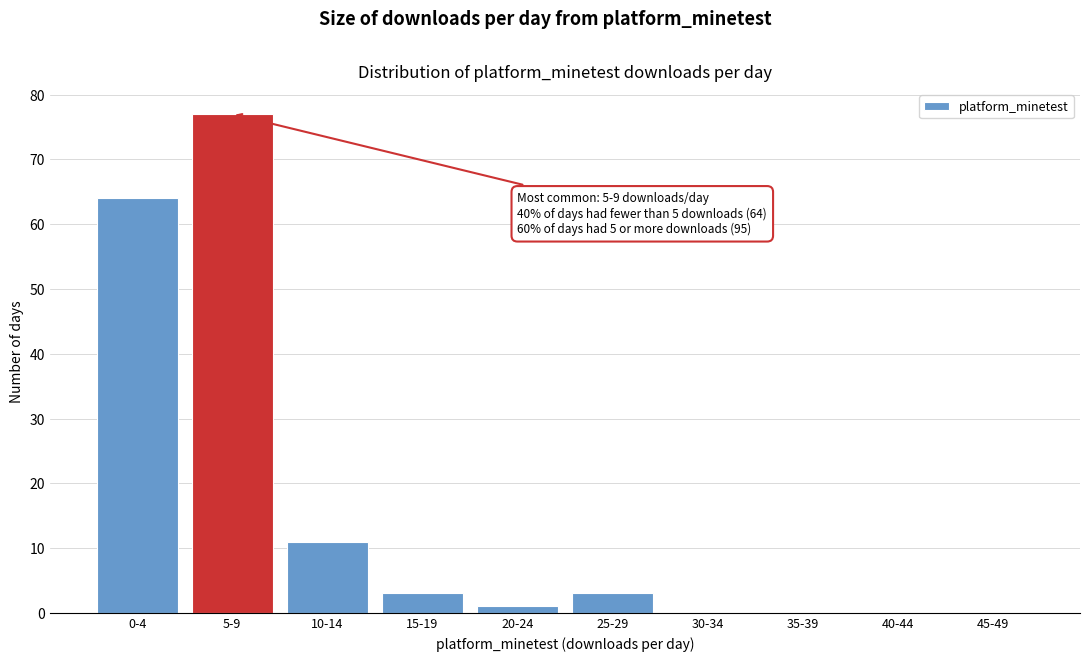

Reading left to right, extract all data points from this chart.

0-4=64	5-9=77	10-14=11	15-19=3	20-24=1	25-29=3	30-34=0	35-39=0	40-44=0	45-49=0